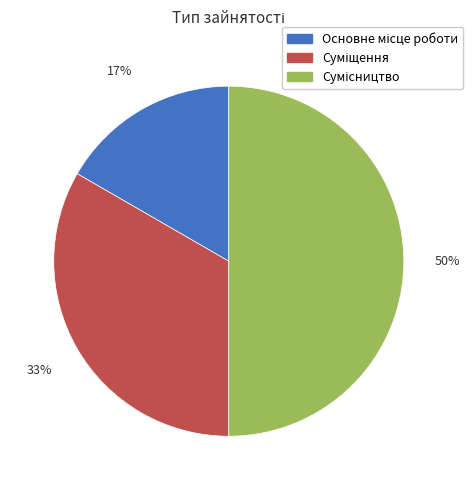

Count the number of slices in the pie.

3